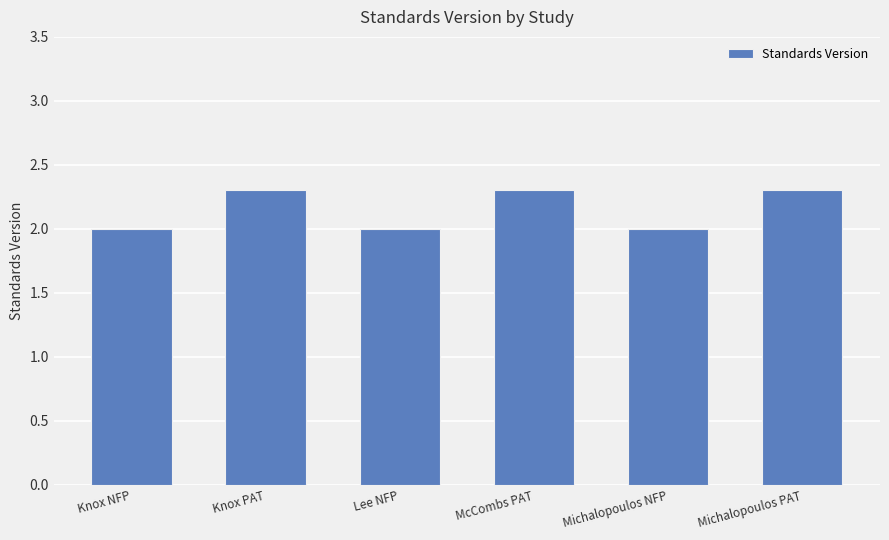

What value does the data have at Knox NFP?

2.0